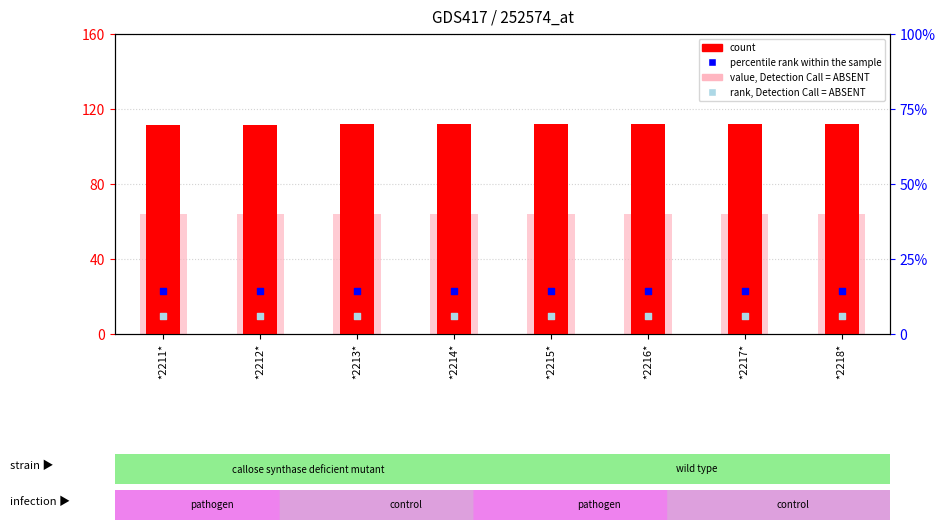

Which series has the largest Y range (max minus min)?

count